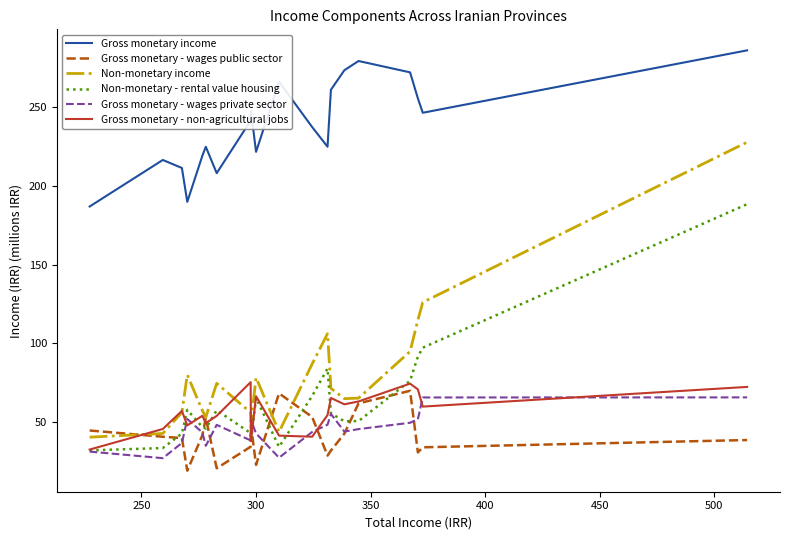

What is the smallest value displayed?

19.1